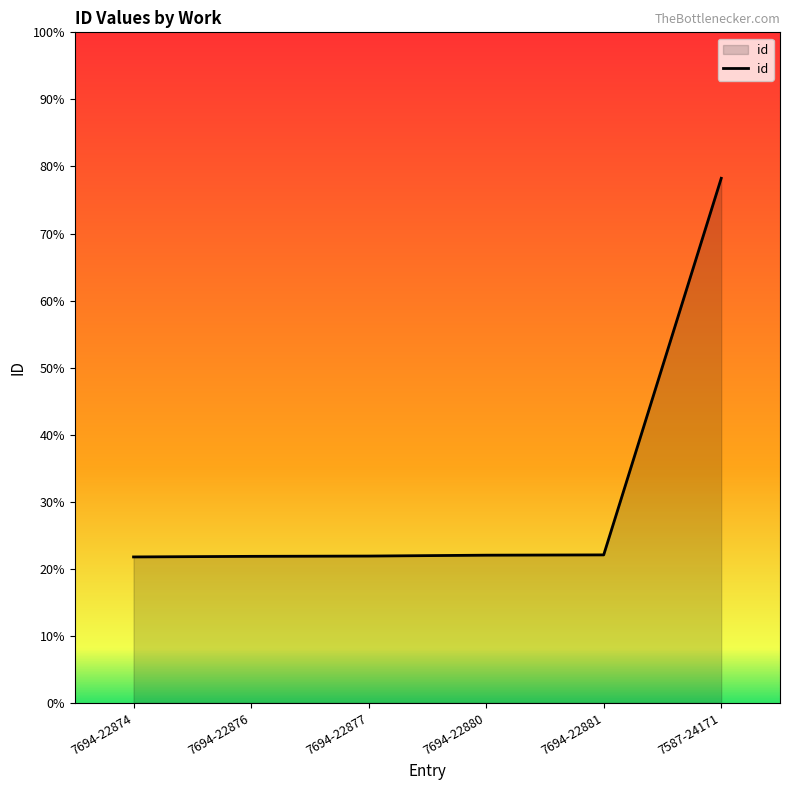

At which category does the chart reach its peak across all series?

7587-24171